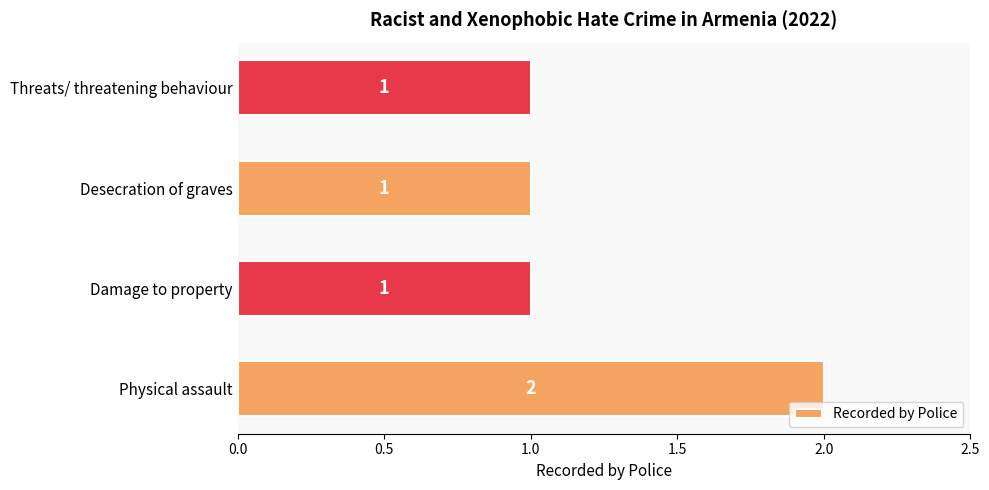

Which label corresponds to the largest value in the chart?

Physical assault